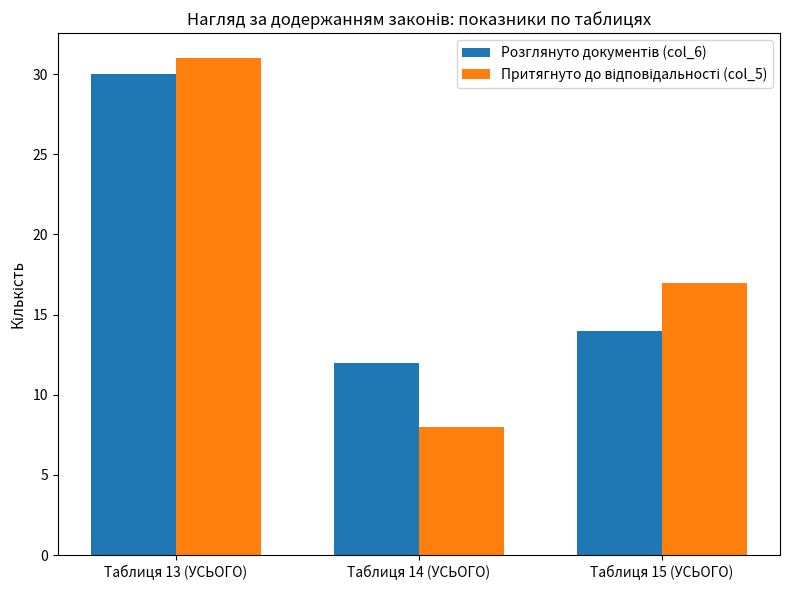

Which label corresponds to the largest value in the chart?

Таблиця 13 (УСЬОГО)